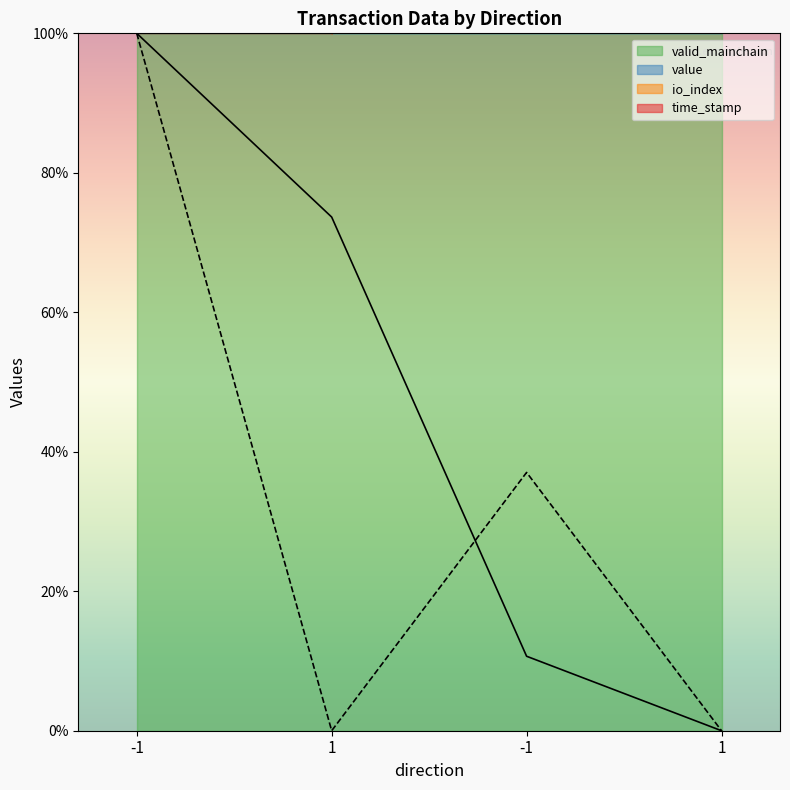

What is the average value of the io_index series?

0.3